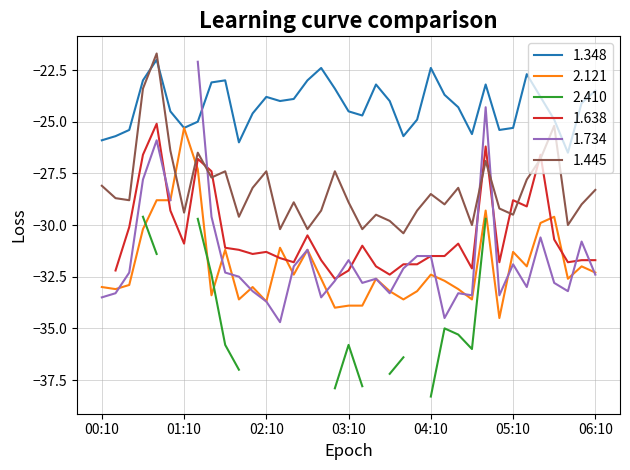

Is it true that 1.445 equals -42.0 at 05:10?

False